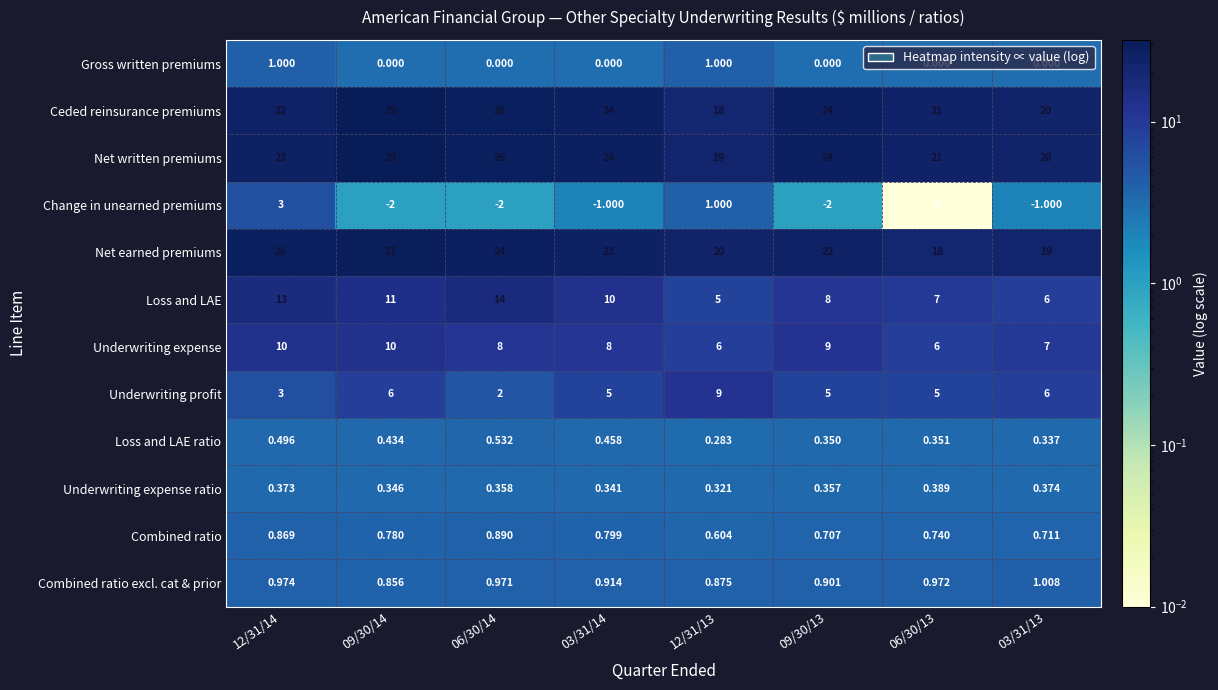

At which category does the chart reach its peak across all series?

09/30/14